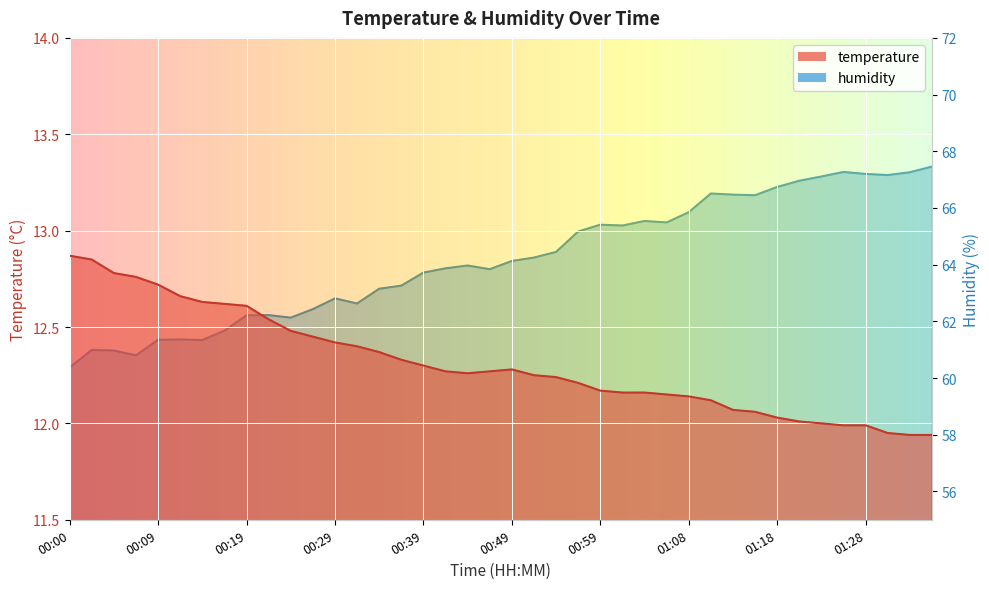

What is the value of the humidity point at the 22nd from the left?

64.2